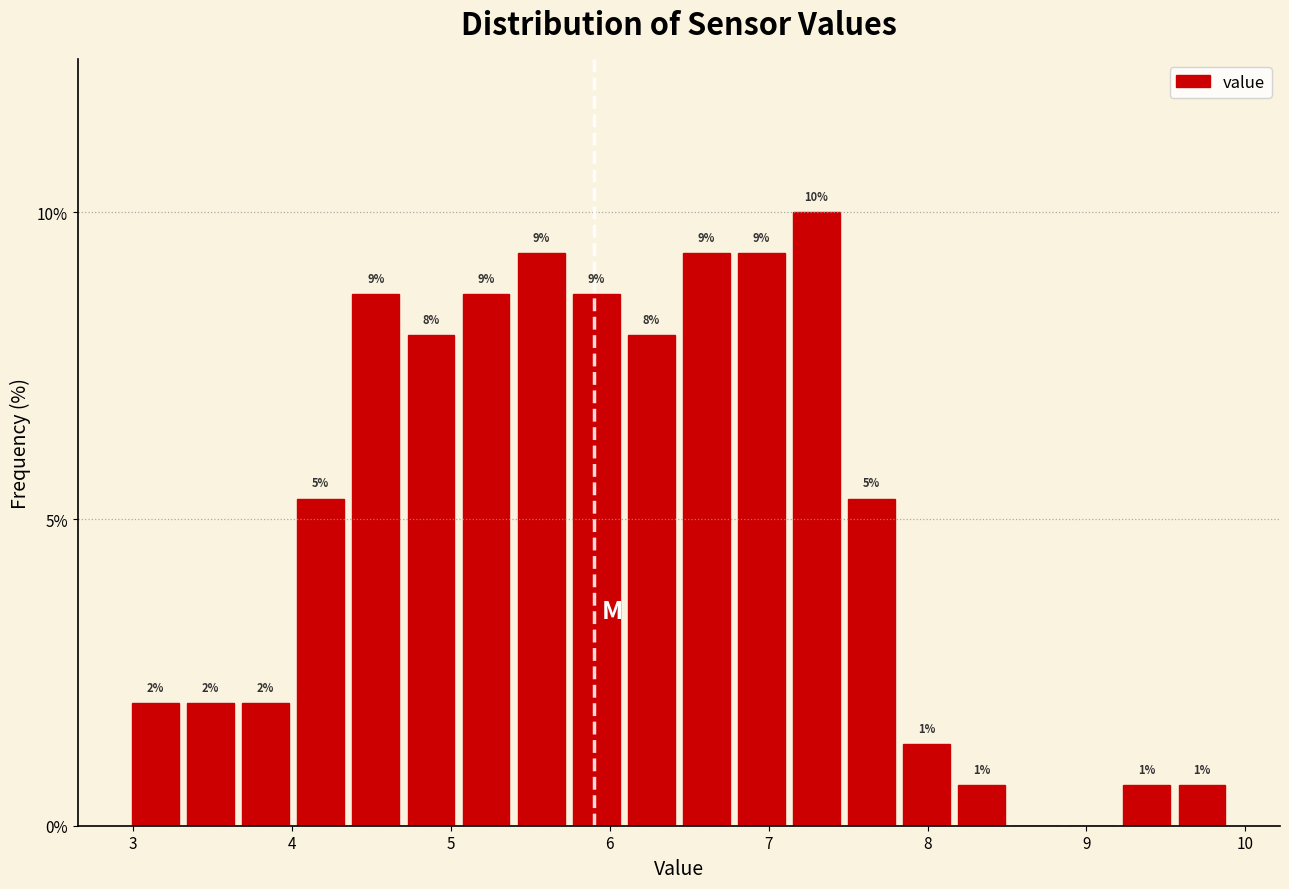

Around what value on the x-axis is the tallest bar? Give the approximate position of its centre, as read against the axis.

7.3